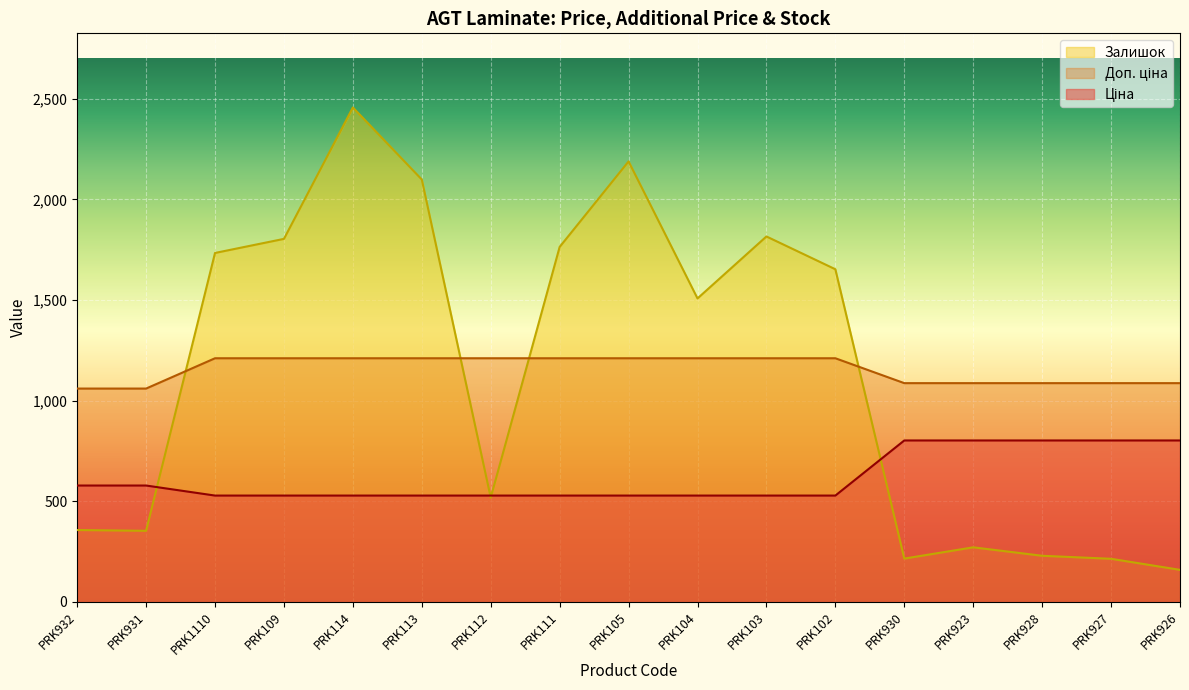

What is the average value of the Залишок series?

1137.6